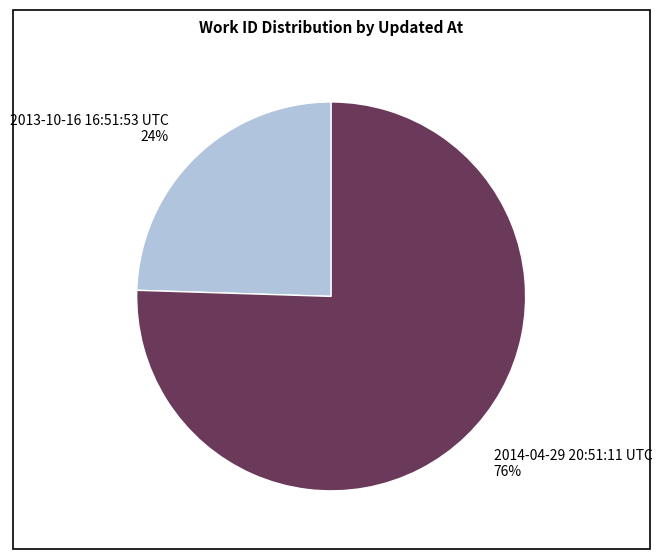

To the nearest percent, what is the average slice percentage?

50%